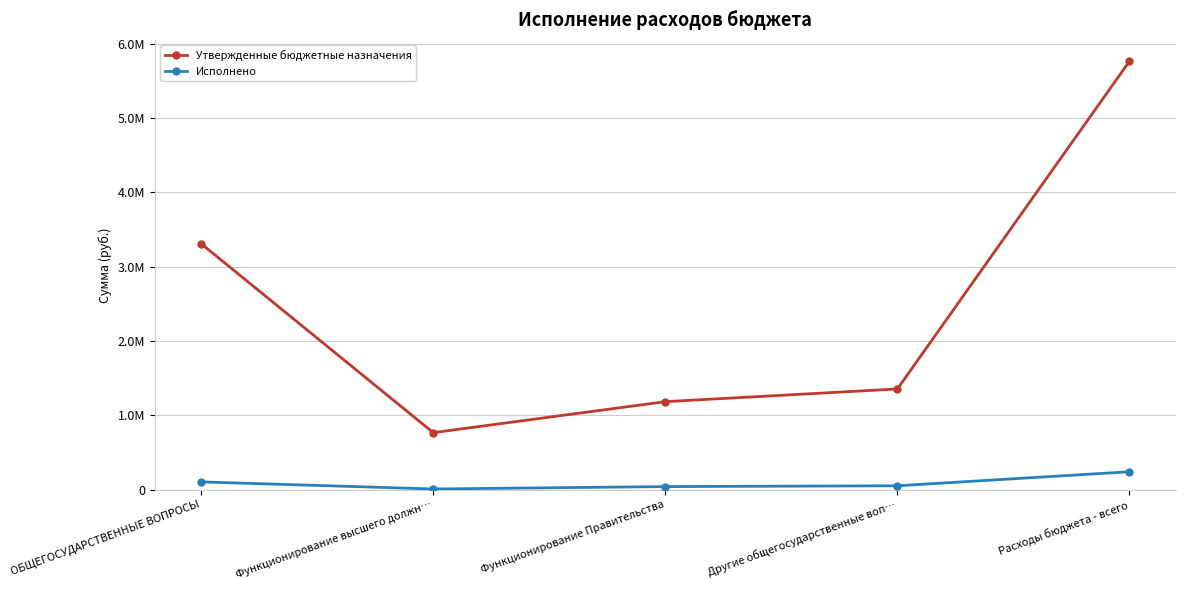

Reading left to right, extract all data points from this chart.

Утвержденные бюджетные назначения: ОБЩЕГОСУДАРСТВЕННЫЕ ВОПРОСЫ=3308340.0	Функционирование высшего должн…=768000.0	Функционирование Правительства=1184700.0	Другие общегосударственные воп…=1355640.0	Расходы бюджета - всего=5764100.0
Исполнено: ОБЩЕГОСУДАРСТВЕННЫЕ ВОПРОСЫ=105402.1	Функционирование высшего должн…=10000.0	Функционирование Правительства=42257.6	Другие общегосударственные воп…=53144.5	Расходы бюджета - всего=241897.5